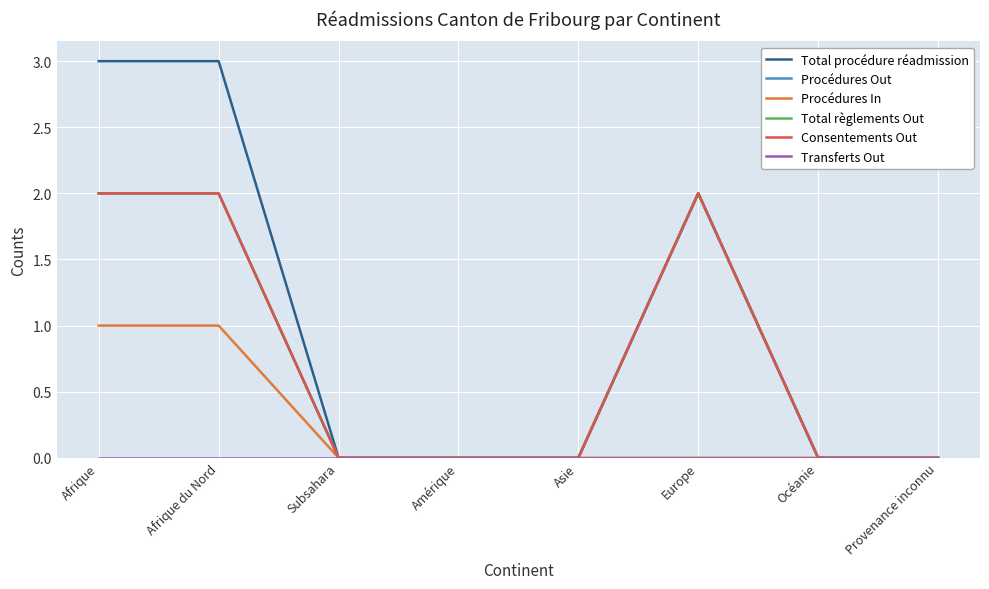

Is it true that Consentements Out equals 4 at Afrique?

False